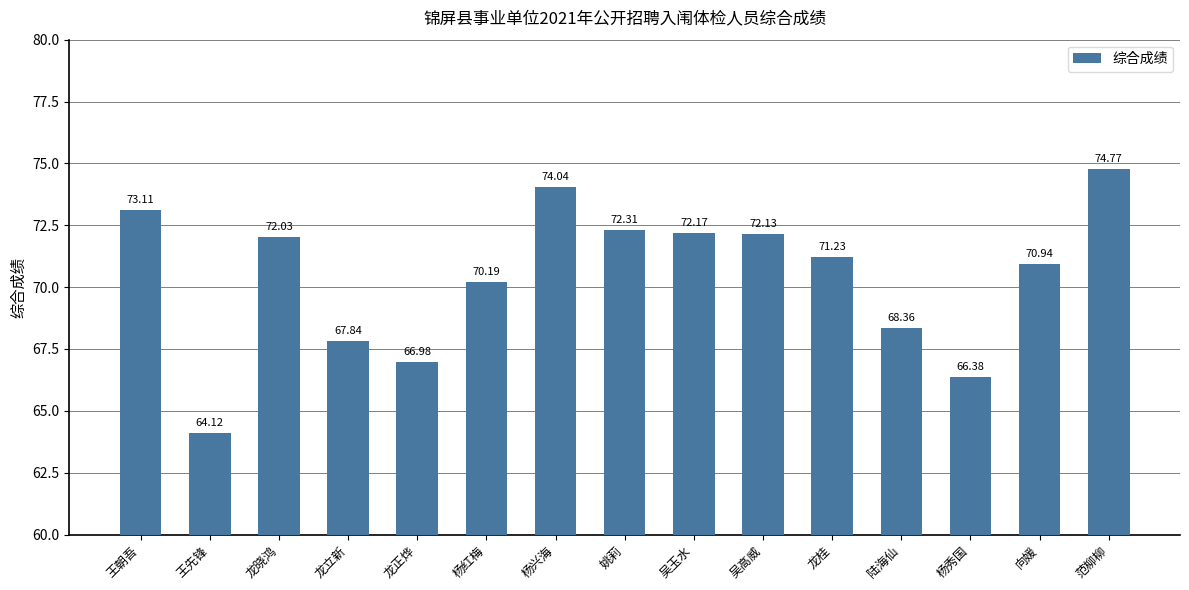

Which category has the highest value across all series?

范柳柳